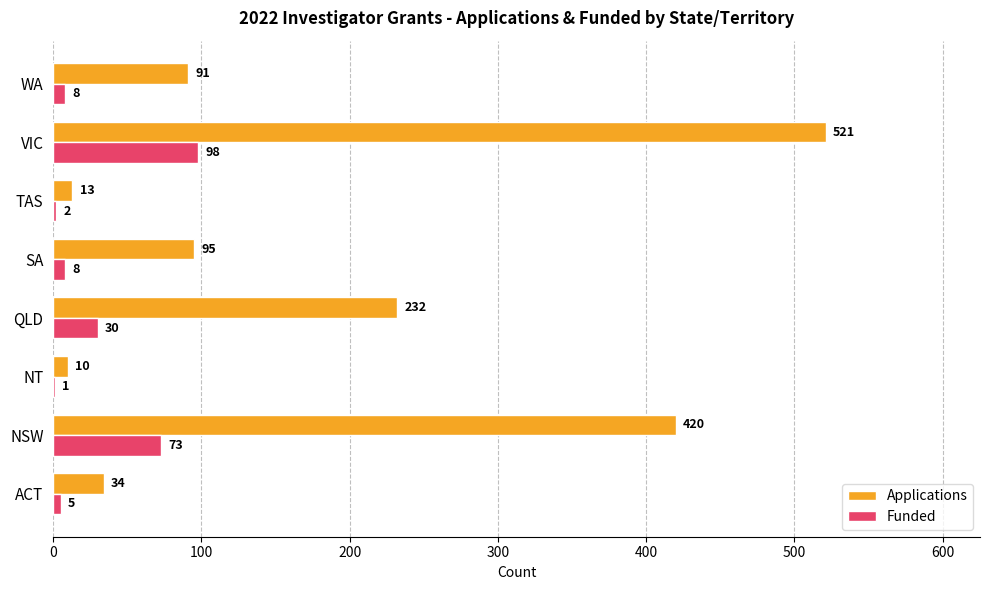

What value does the Applications series have at TAS?

13